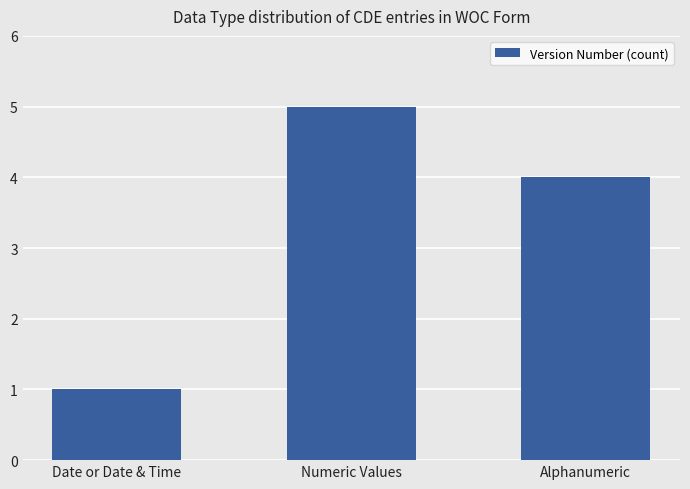

Does the chart contain stacked bars?

No